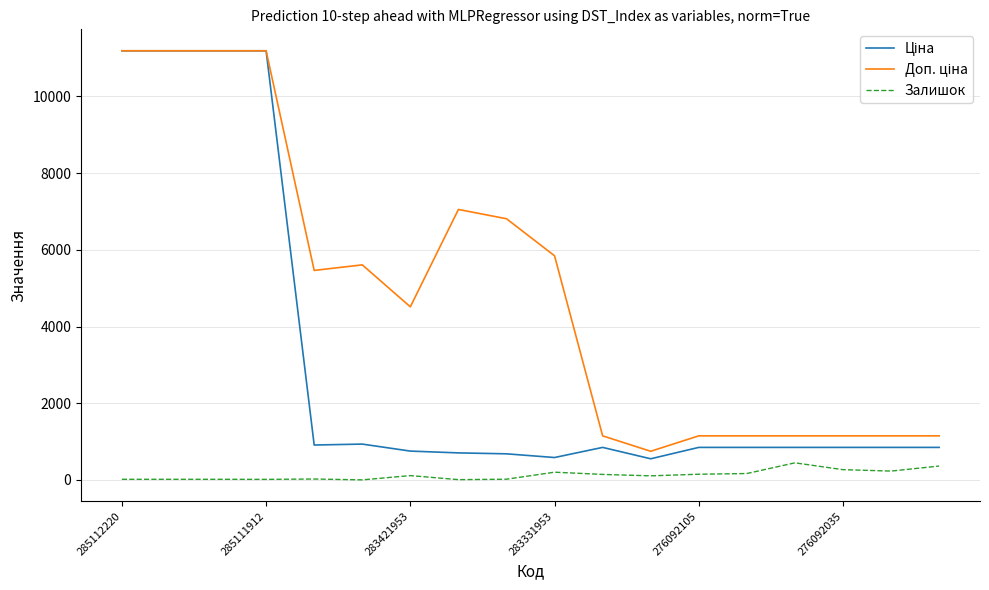

What is the maximum value shown in the chart?

11188.2